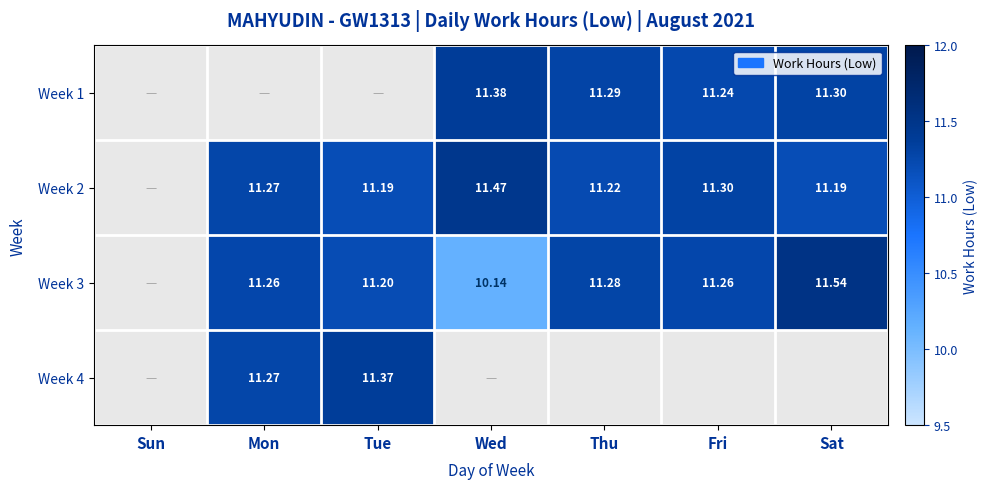

At which label does Week 2 first exceed 11?

Mon